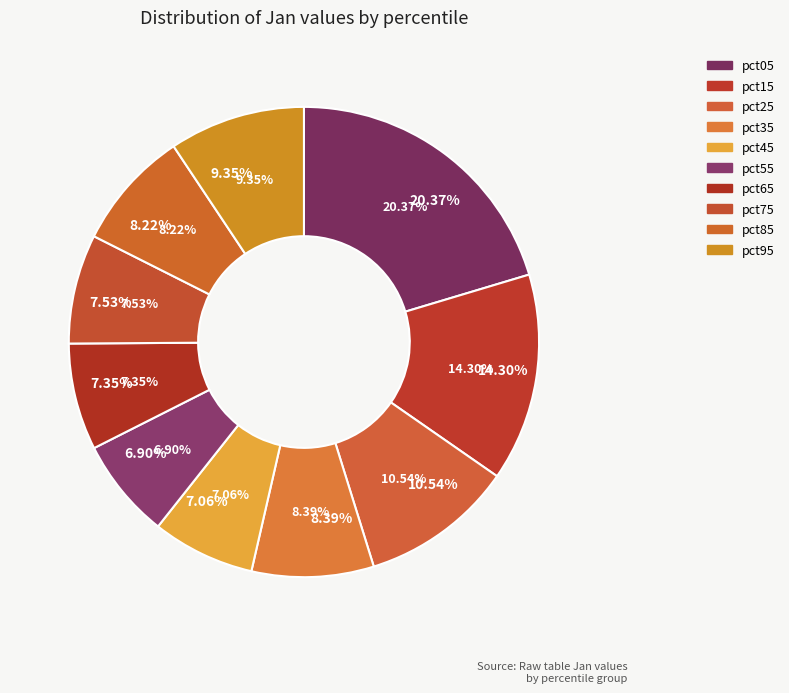

What is the smallest slice in the pie chart?

pct55